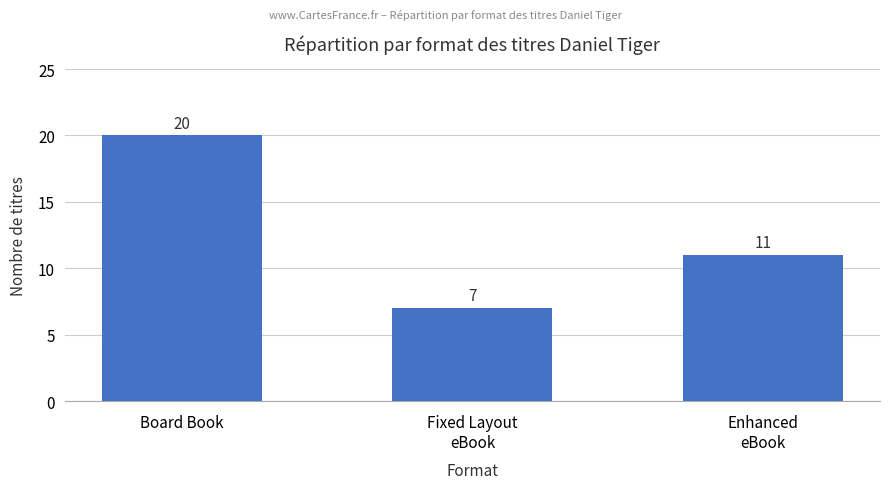

The value at Enhanced
eBook is 18. True or false?

False